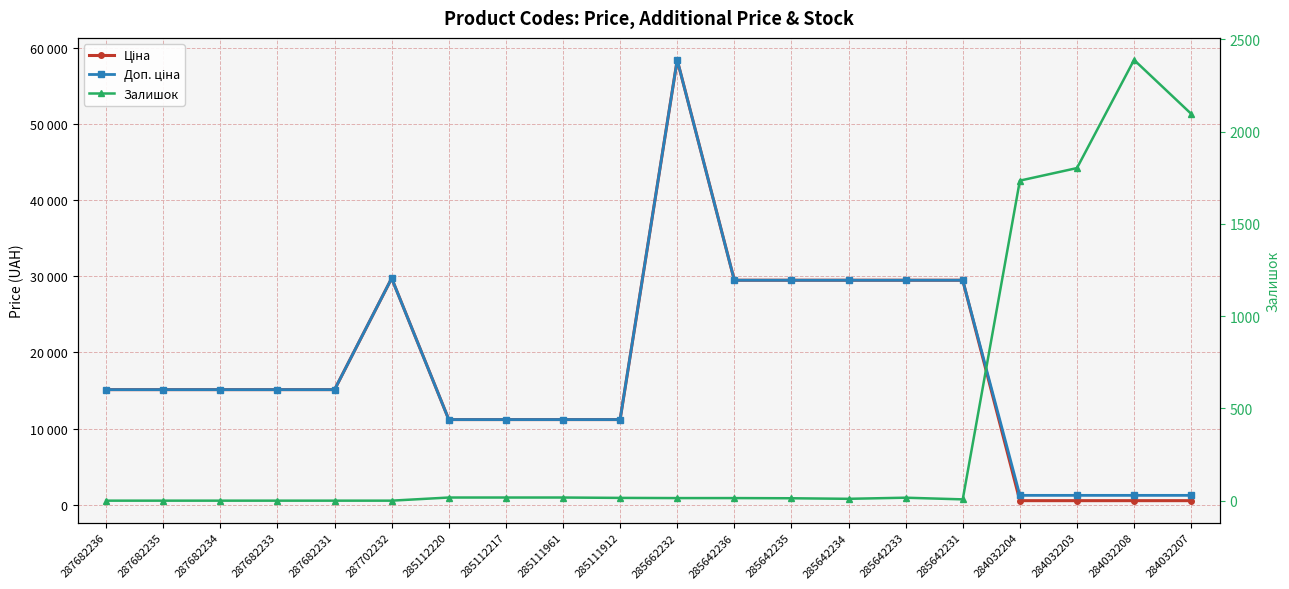

Between which two adjacent categories do Ціна and Залишок first intersect?

285642231 and 284032204